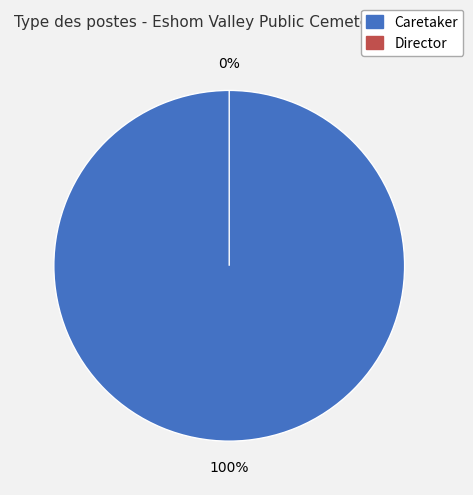

What percentage do Caretaker and Director together represent?

100.0%